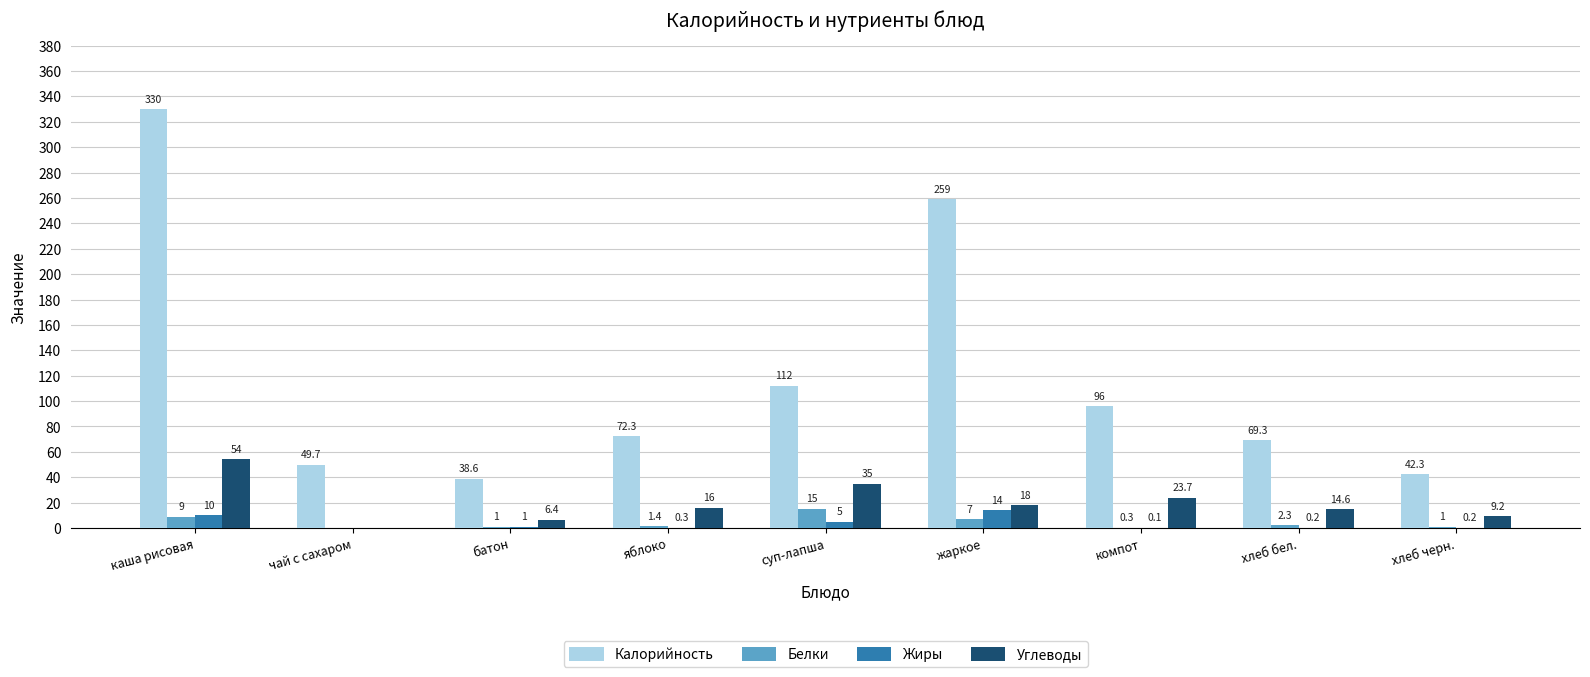

At which label does Белки reach its peak?

суп-лапша